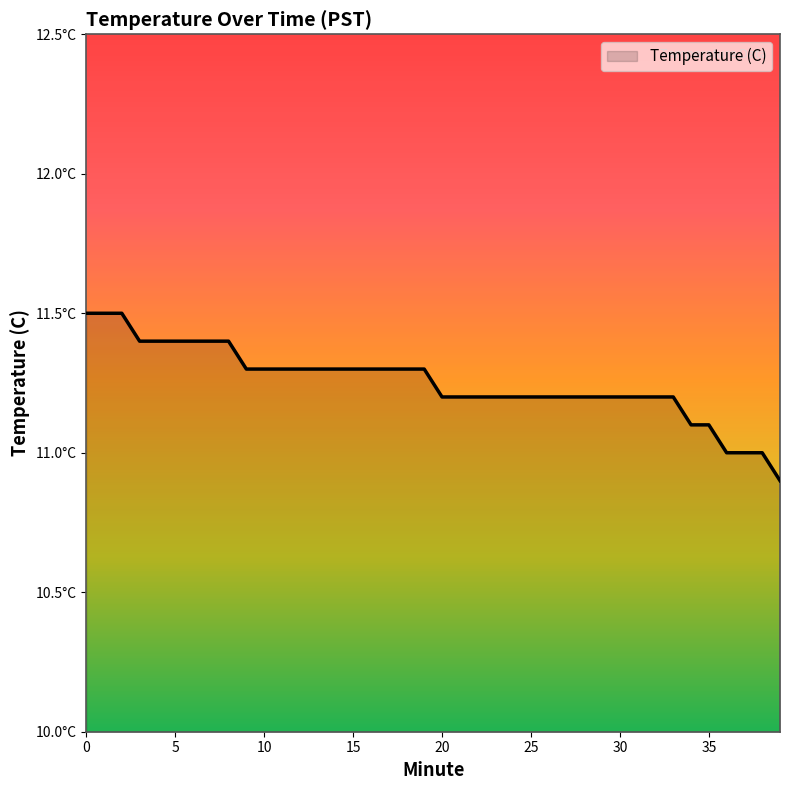

Does the chart have visible grid lines?

No